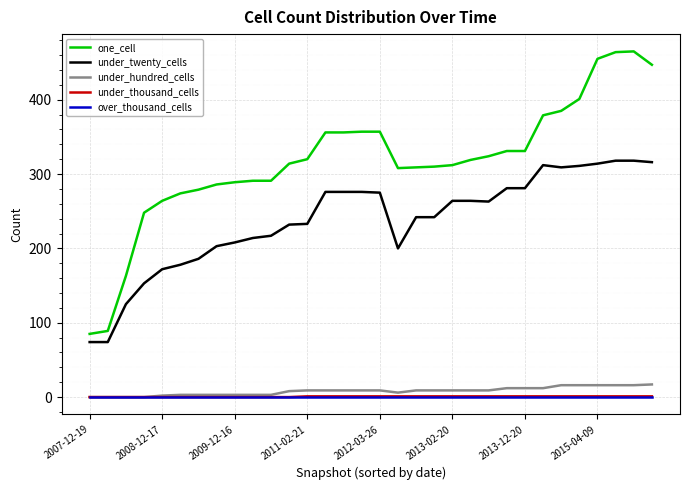

Which series has the largest total across all categories?

one_cell